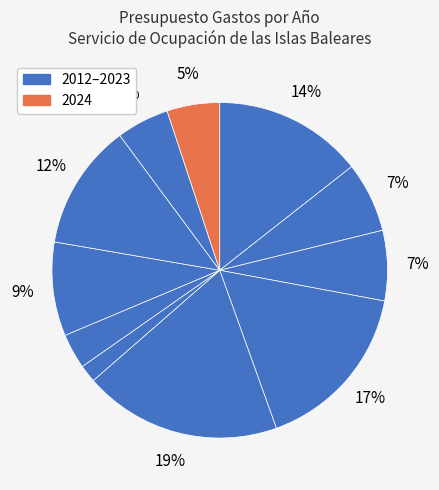

How many segments does this pie chart have?

11